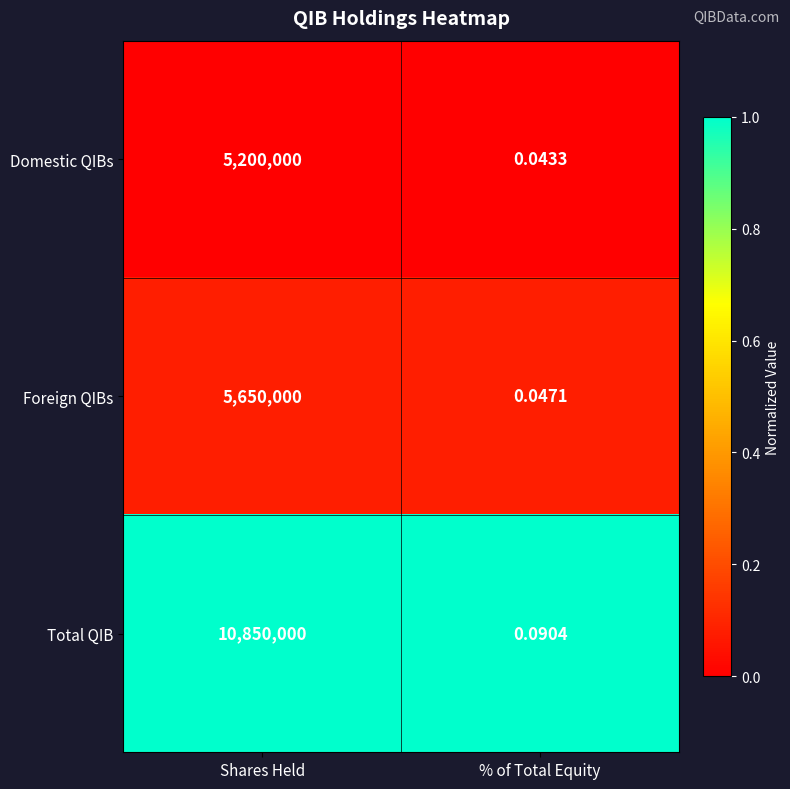

Which category has the highest value across all series?

Shares Held